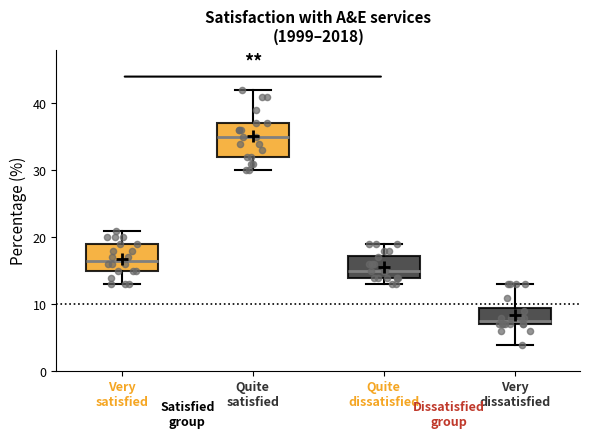

Where is the lower edge of the box for Quite dissatisfied on the y-axis? The values are not printed on the chart, so give them approximately, as read against the axis.

14